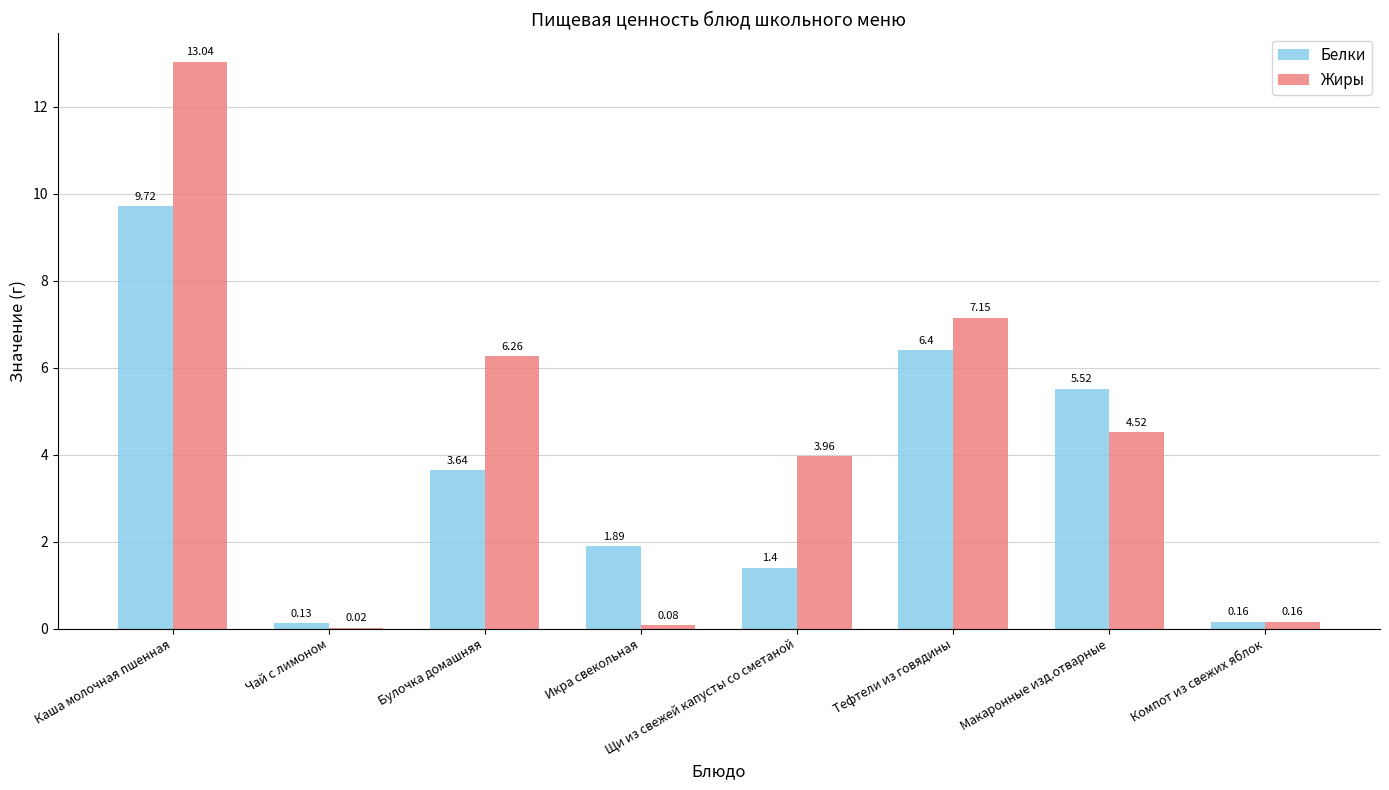

What is the sum of all Белки values?

28.9